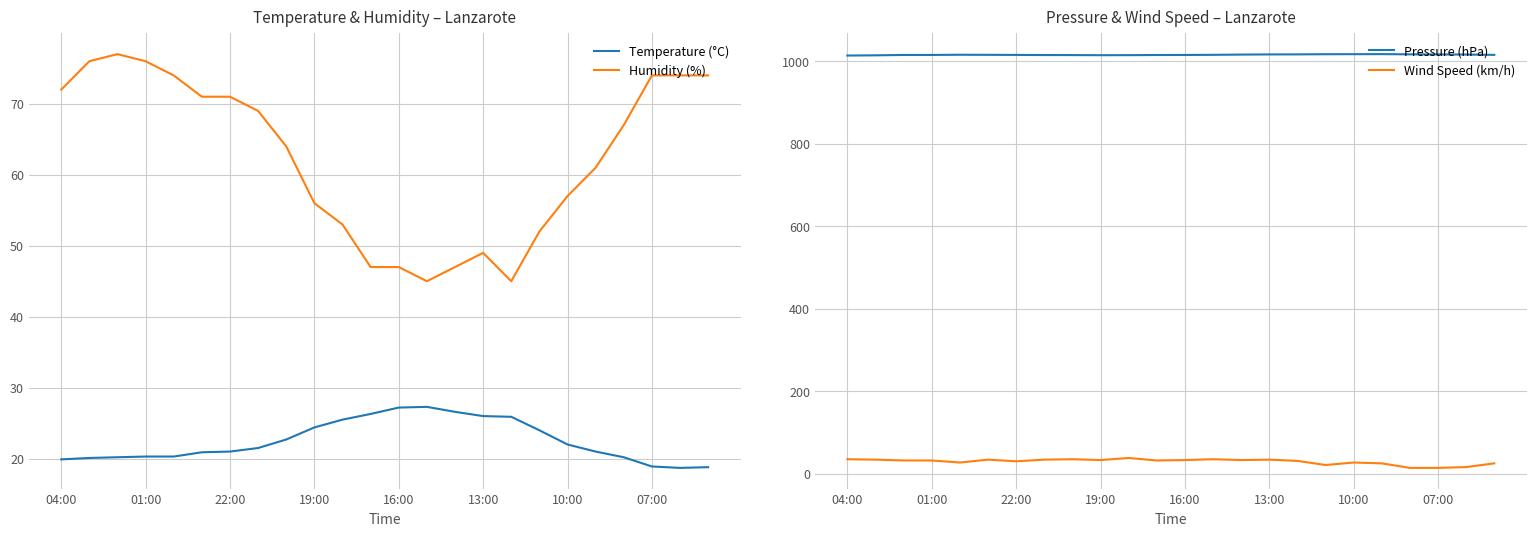

True or false: Humidity (%) and Temperature (°C) cross at least once.

False